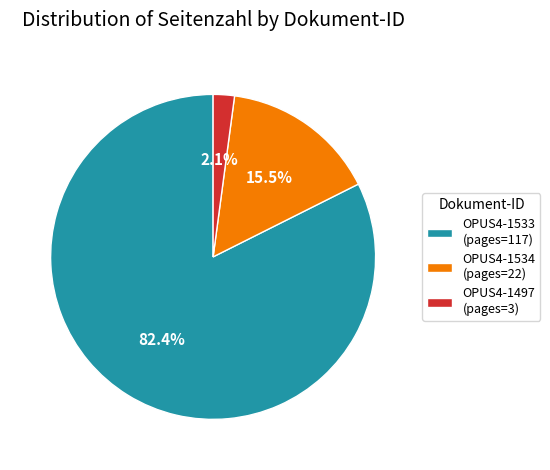

Between OPUS4-1497 (pages=3) and OPUS4-1534 (pages=22), which is larger?

OPUS4-1534 (pages=22)